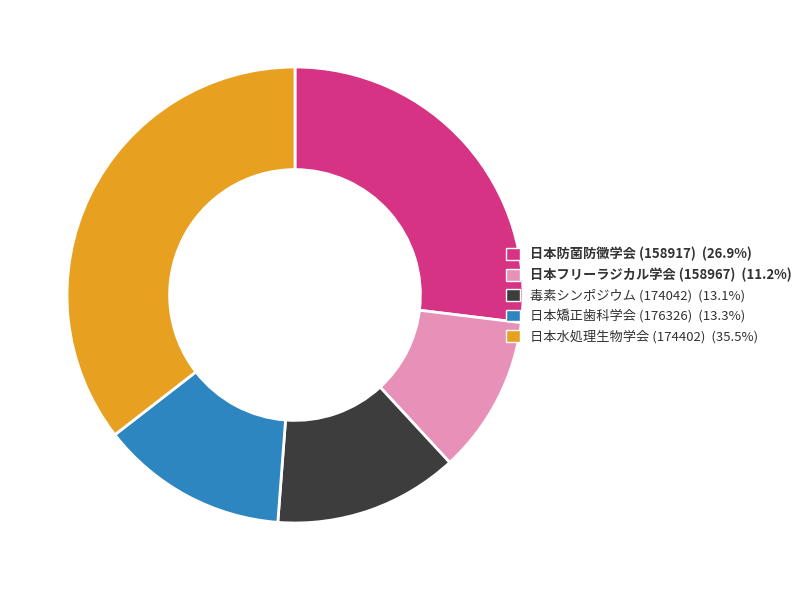

Do 日本水処理生物学会 (174402) (35.5%) and 日本フリーラジカル学会 (158967) (11.2%) together represent more than half of the pie?

No